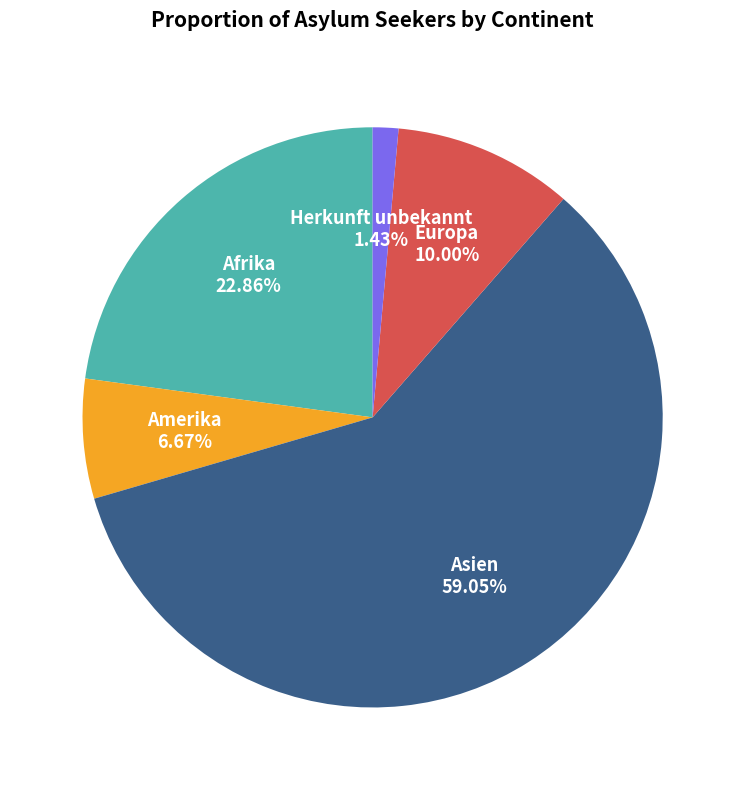

How many slices are in this pie chart?

5